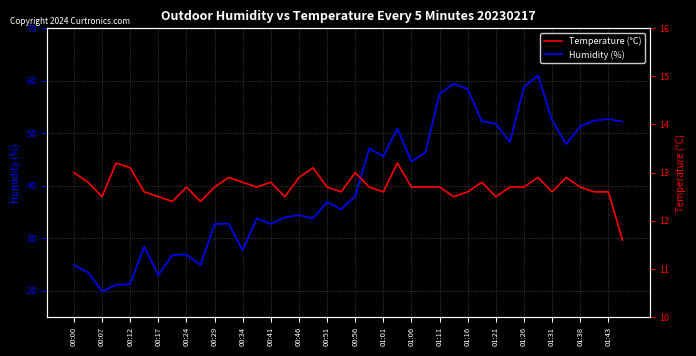

What is the lowest value of the Temperature (°C) series?

11.6